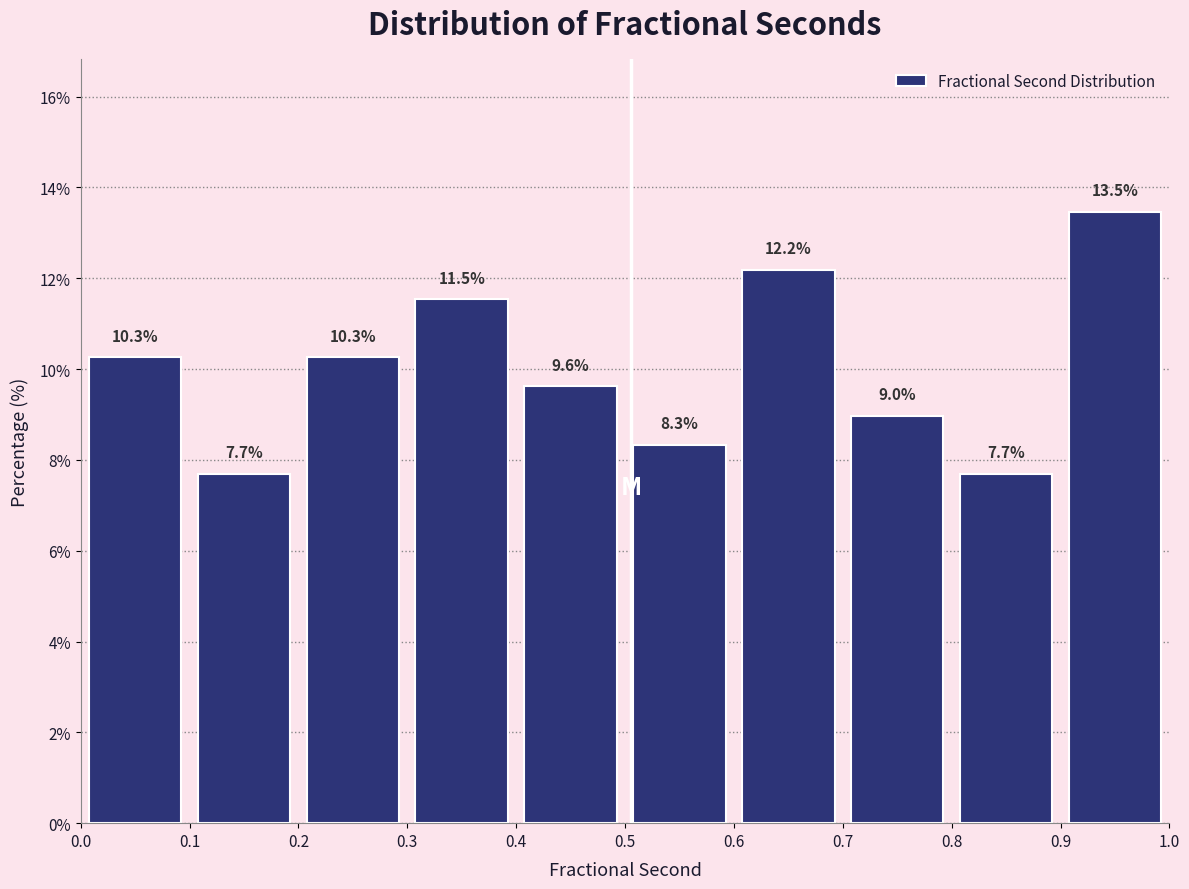

Which range on the x-axis has the tallest bar?

0.9 to 1.0